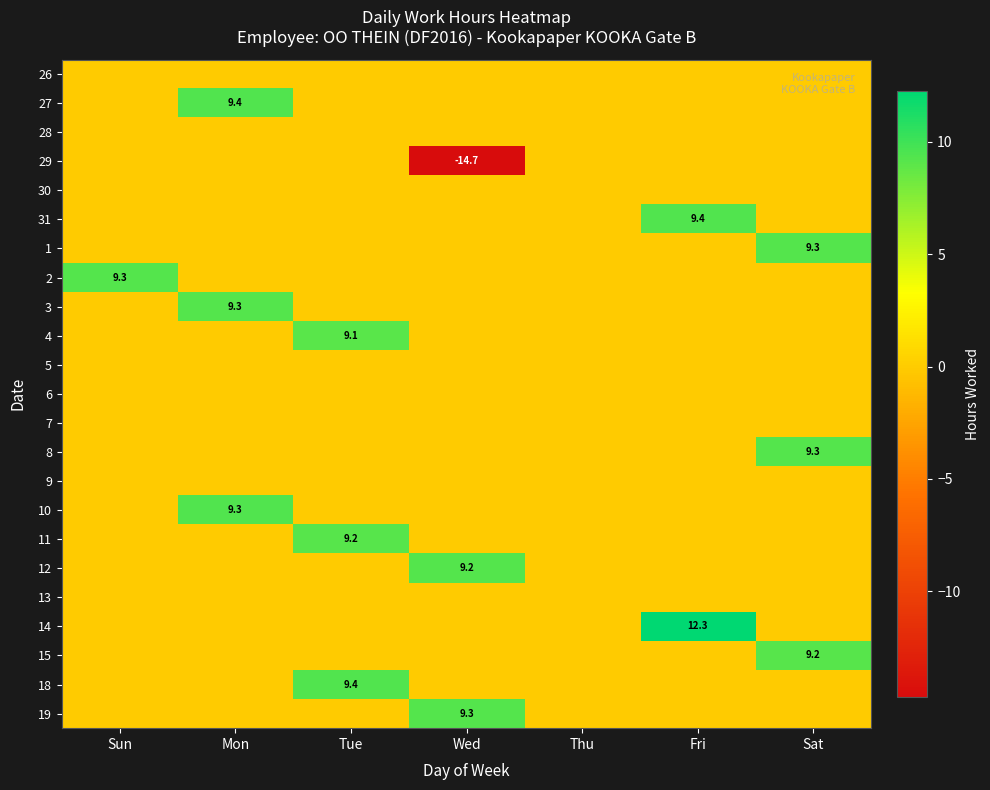

At which category is the sum across all series the highest?

Mon